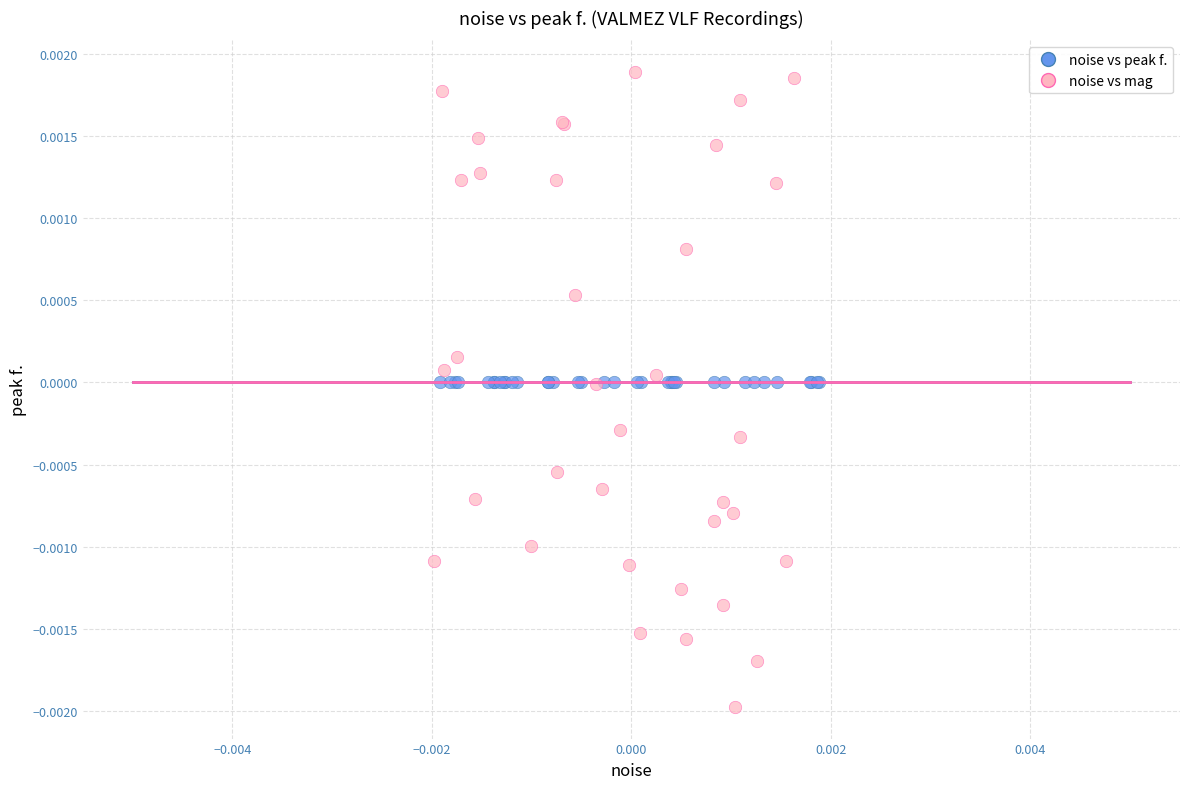

Which series contains the highest Y value?

noise vs mag